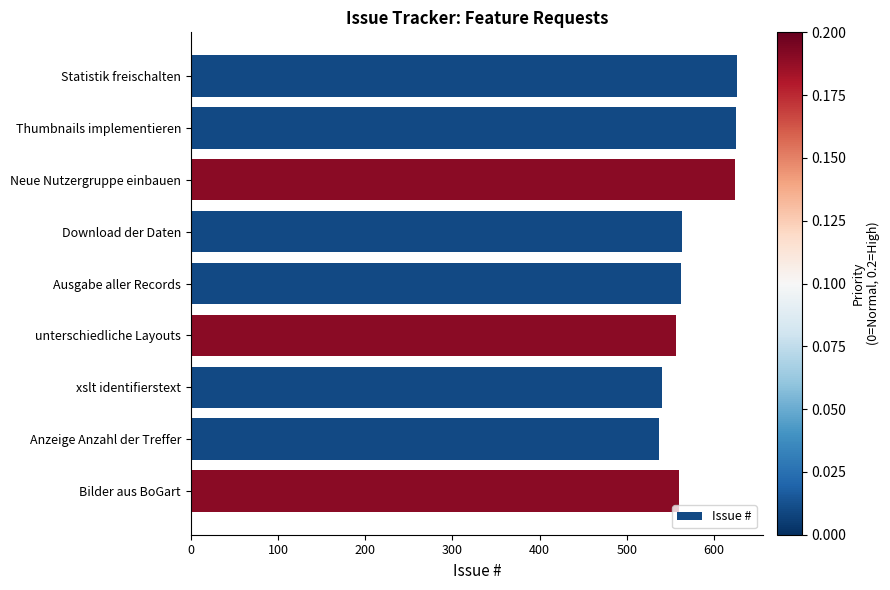

What is the sum of all values?

5194